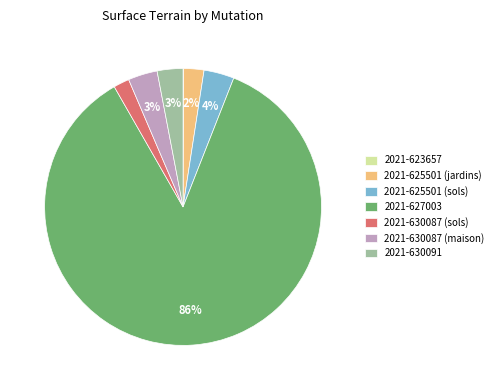

What percentage is the 2021-625501 (sols) slice, to the nearest percent?

4%